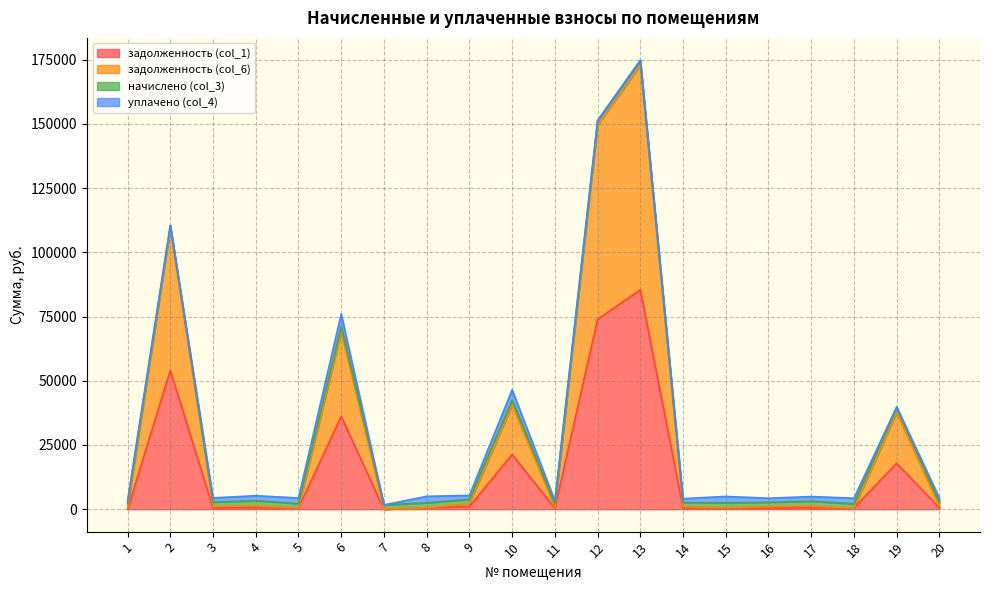

Rank the categories by задолженность (col_6) value from lowest to highest.

7, 18, 5, 1, 15, 8, 11, 14, 16, 20, 3, 17, 4, 9, 19, 10, 6, 2, 12, 13